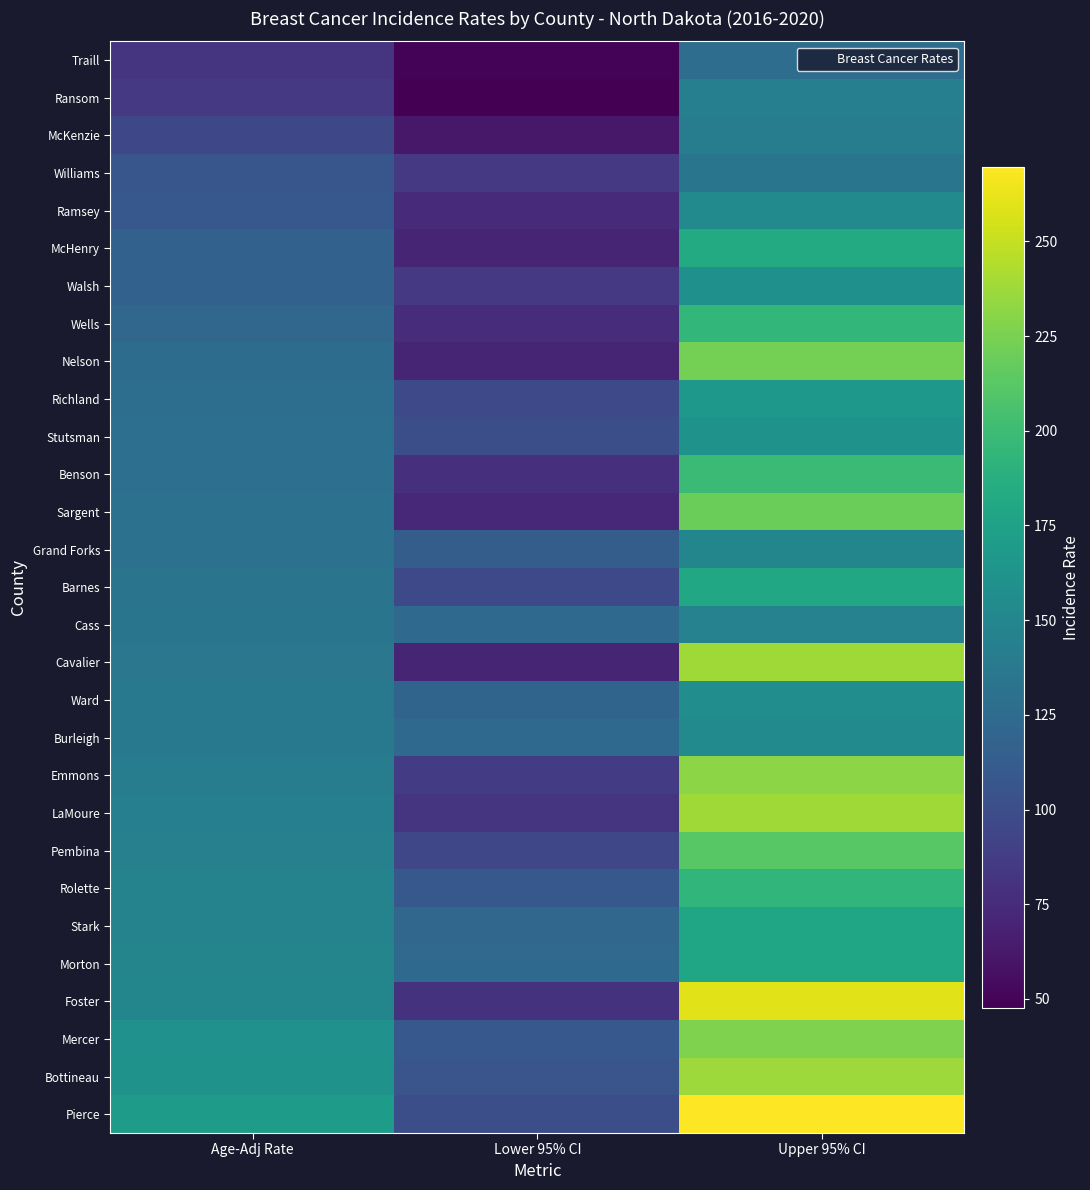

What is the greatest value displayed?

269.7